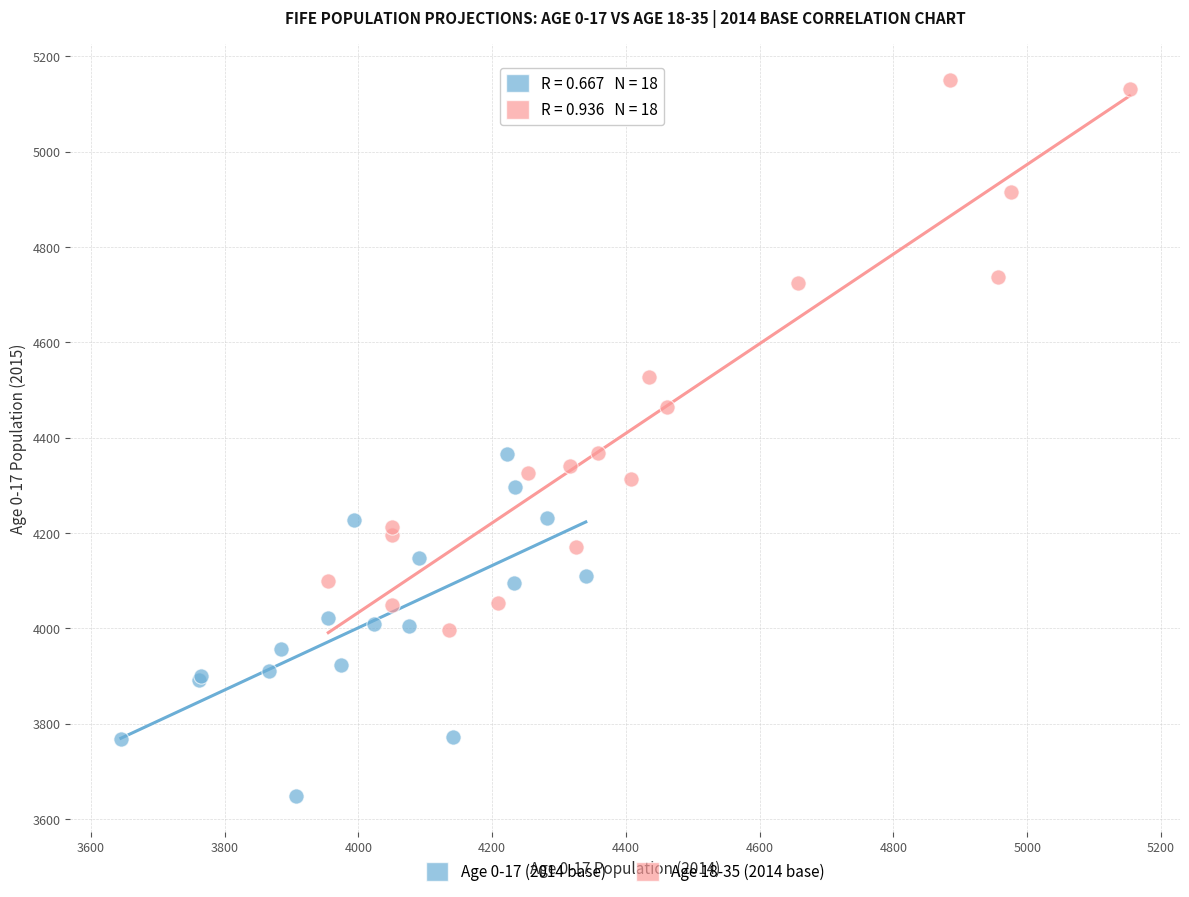

What are all the series names shown in the legend?

Age 0-17 (2014 base), Age 18-35 (2014 base)